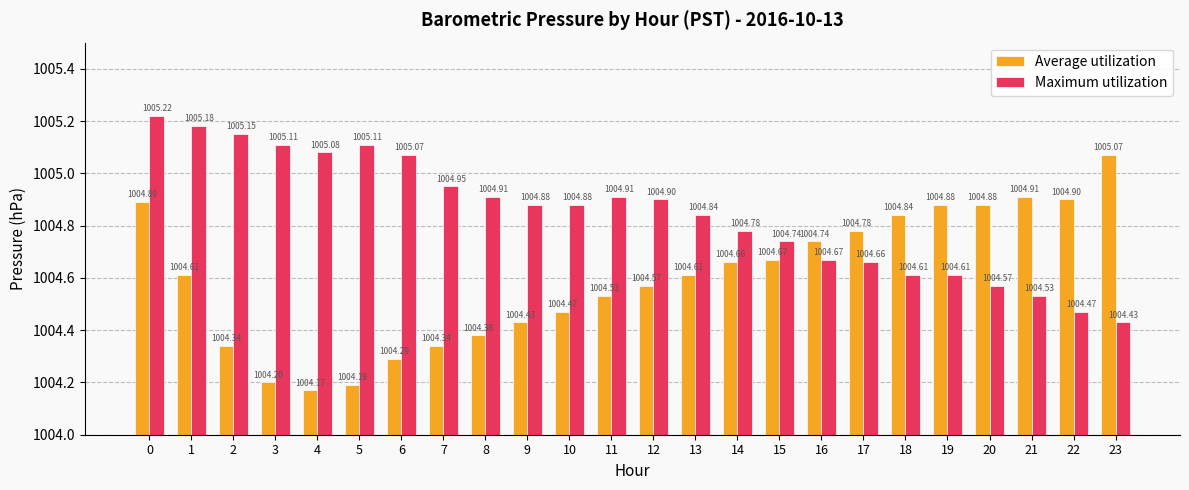

What is the difference between the highest and lowest values at 22?

0.4